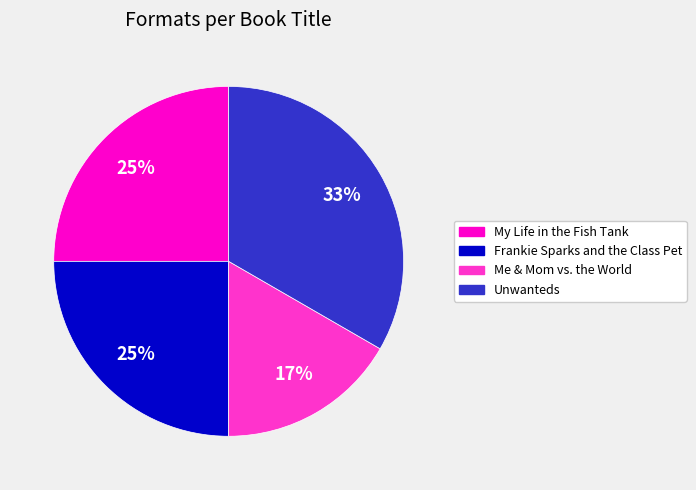

Is Me & Mom vs. the World the majority of the pie?

No